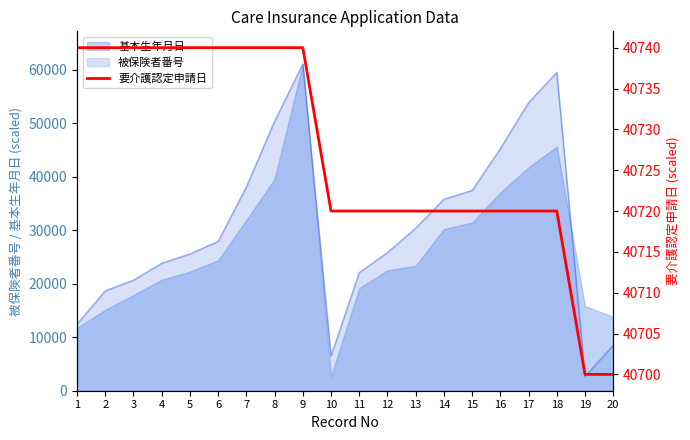

What is the highest value of the 基本生年月日 series?

61070.0